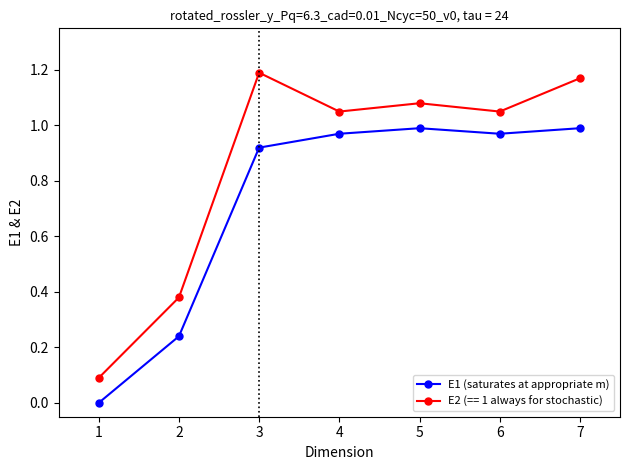

Between 1 and 2, which series saw the biggest shift?

E2 (== 1 always for stochastic)